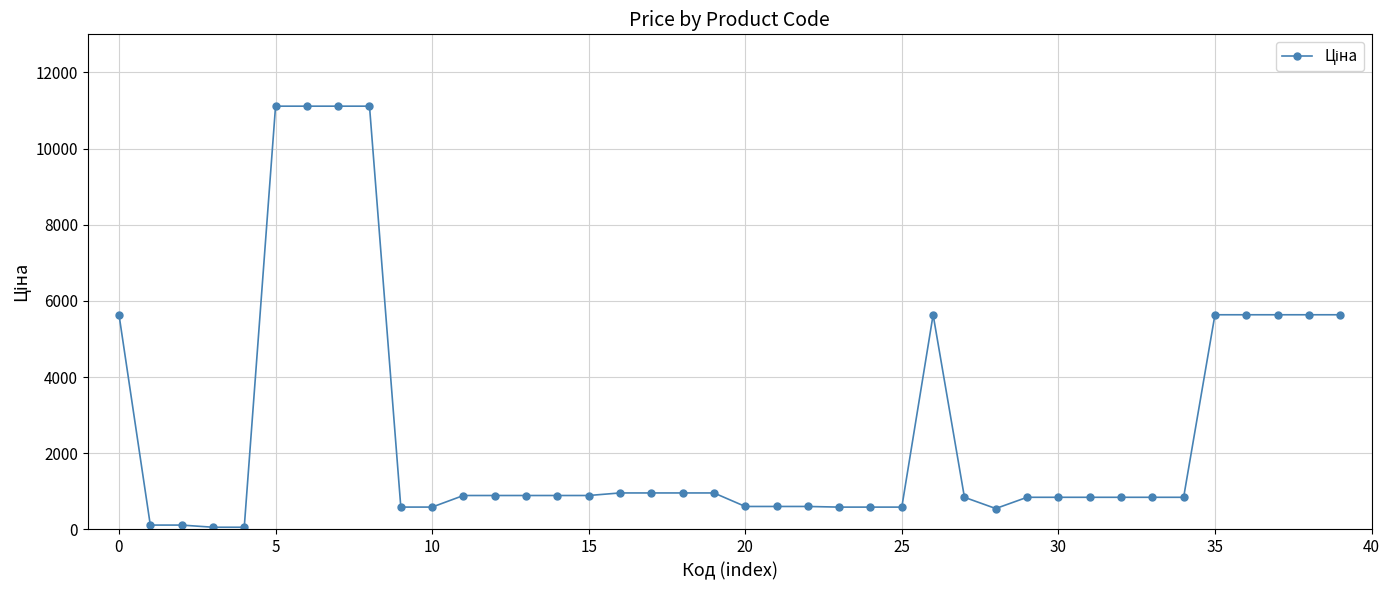

What is the difference between the maximum and minimum values?

11056.9